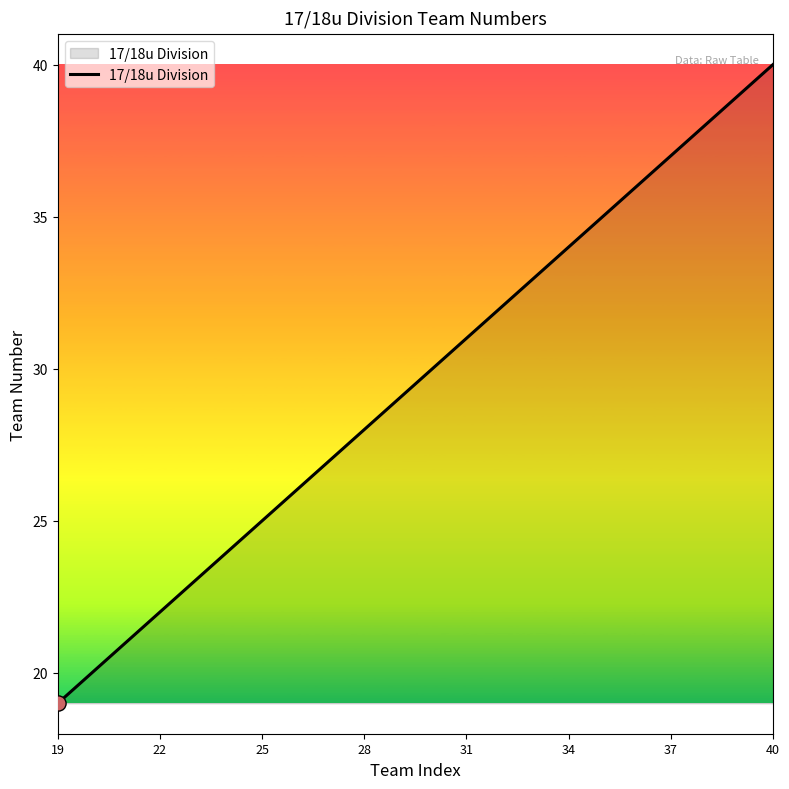

What is the greatest value displayed?

40